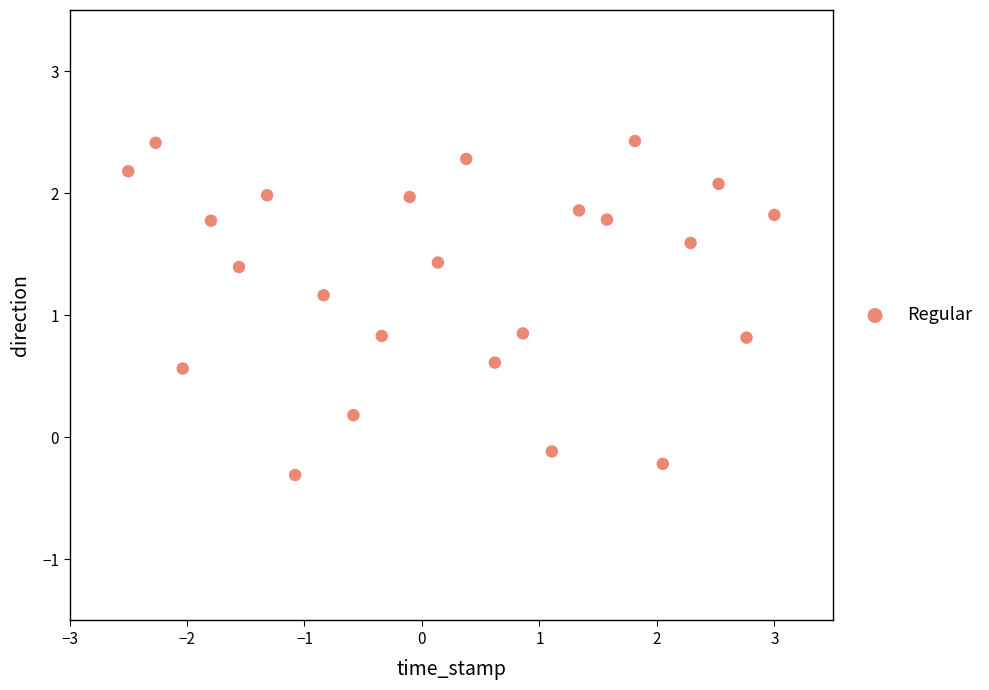

What is the range of X values (max minus min)?

5.5